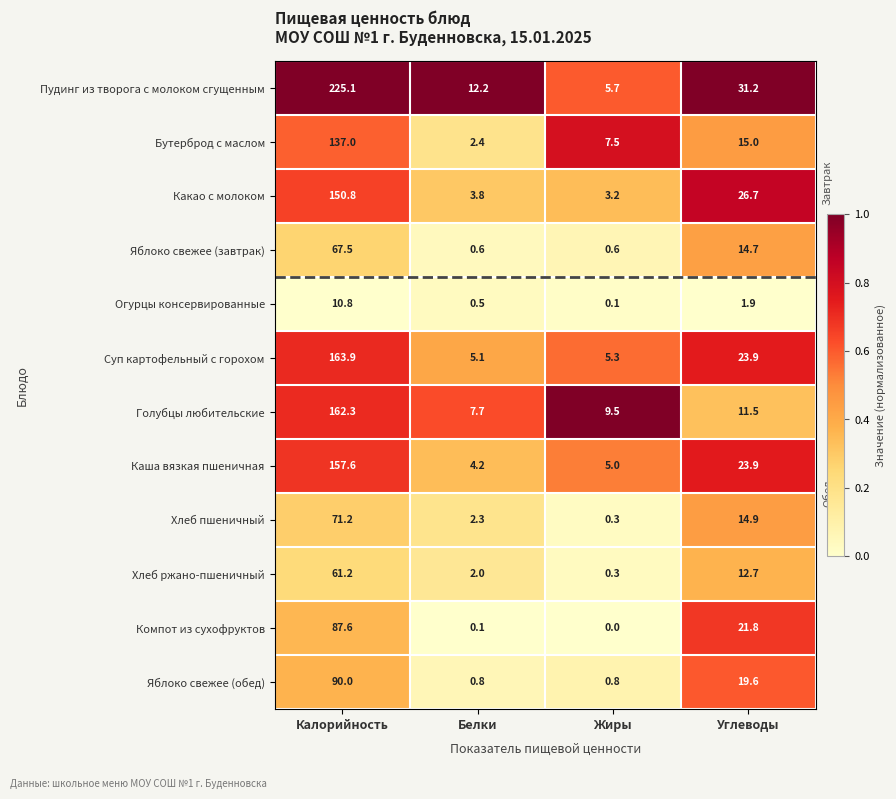

At which label does Яблоко свежее (обед) first exceed 19?

Калорийность